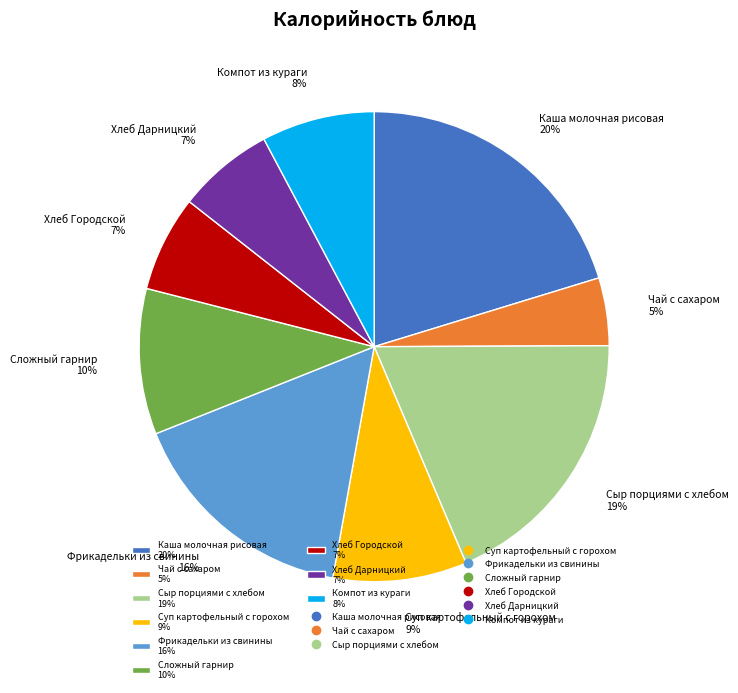

What is the smallest slice in the pie chart?

Чай с сахаром